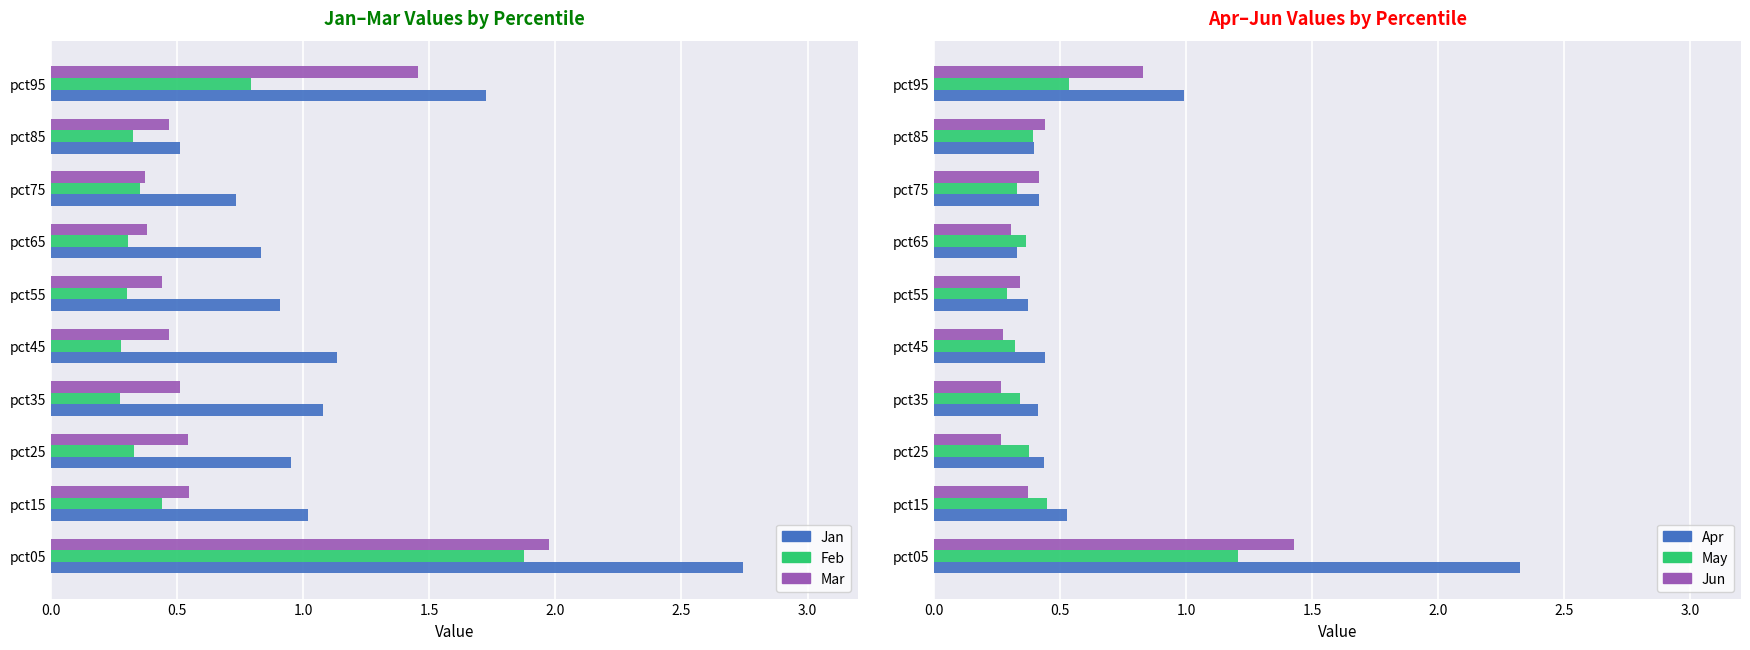

The Jan series shows 1.7 at pct95. True or false?

True